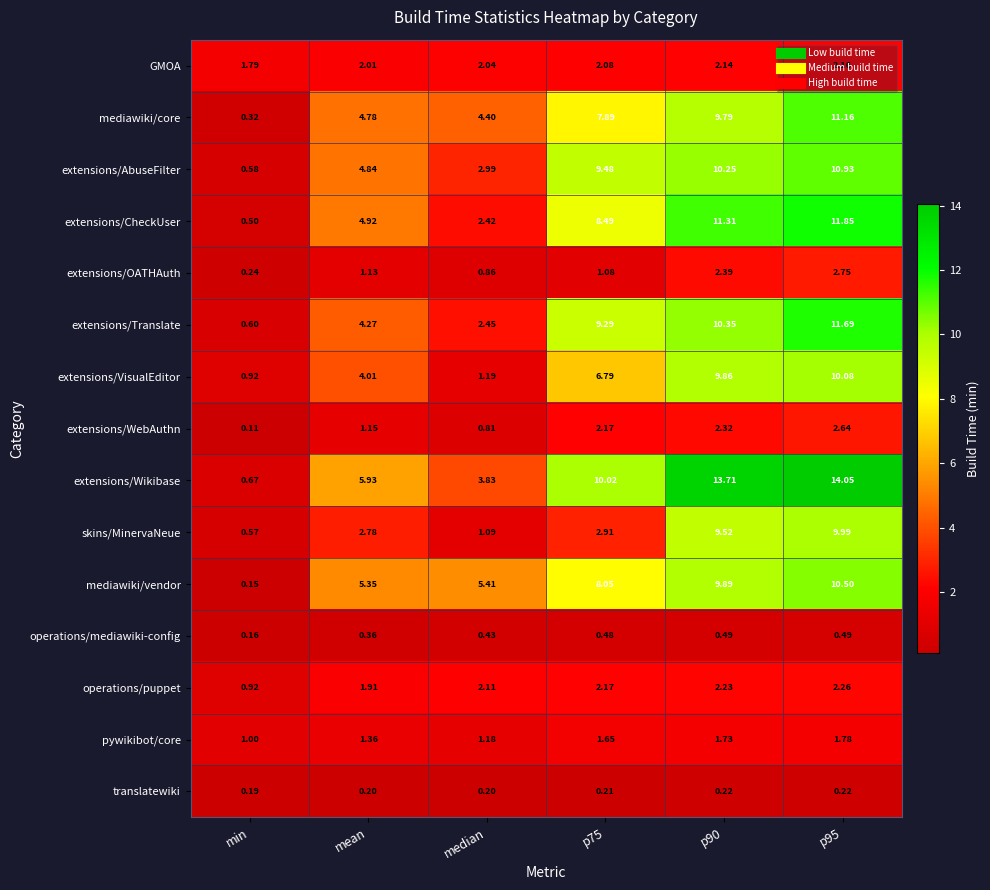

Which series has the largest range (max minus min)?

extensions/Wikibase